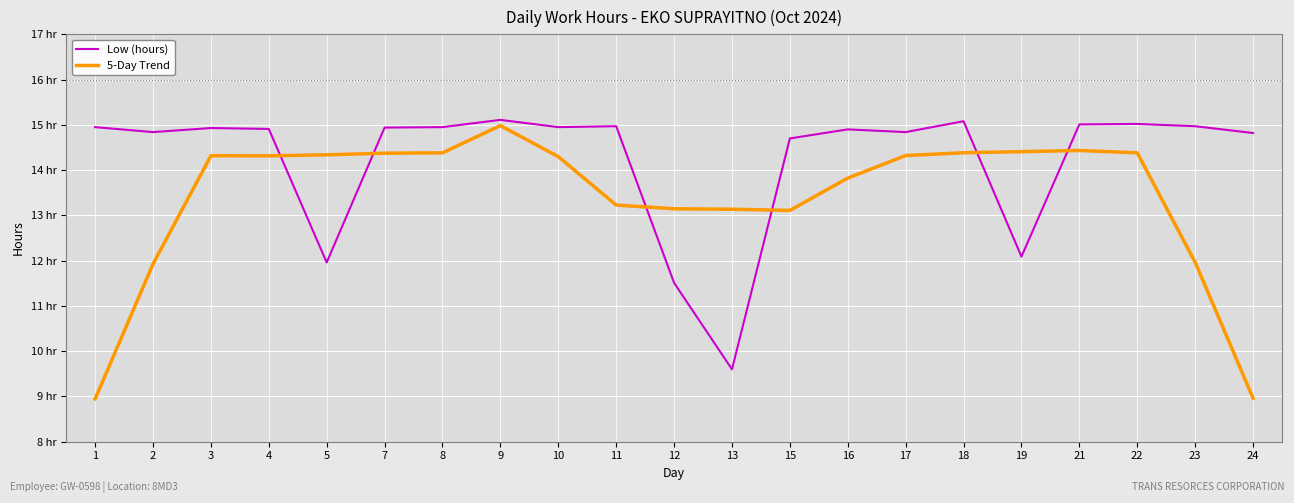

What is the maximum value for 5-Day Trend?

15.0